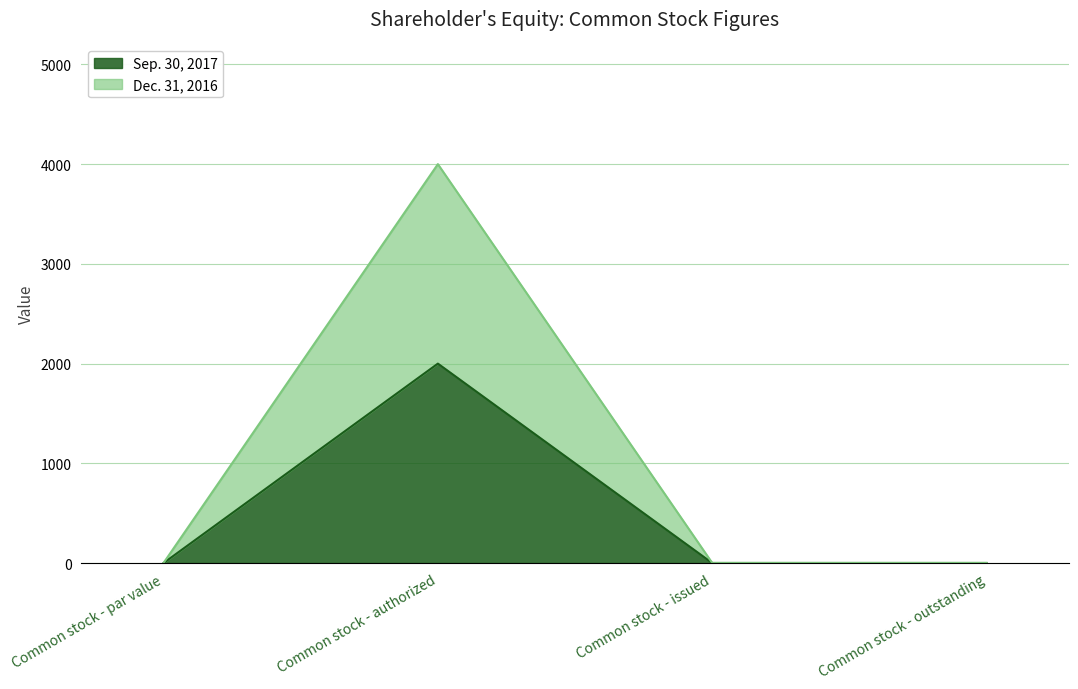

Which category has the highest value across all series?

Common stock - authorized